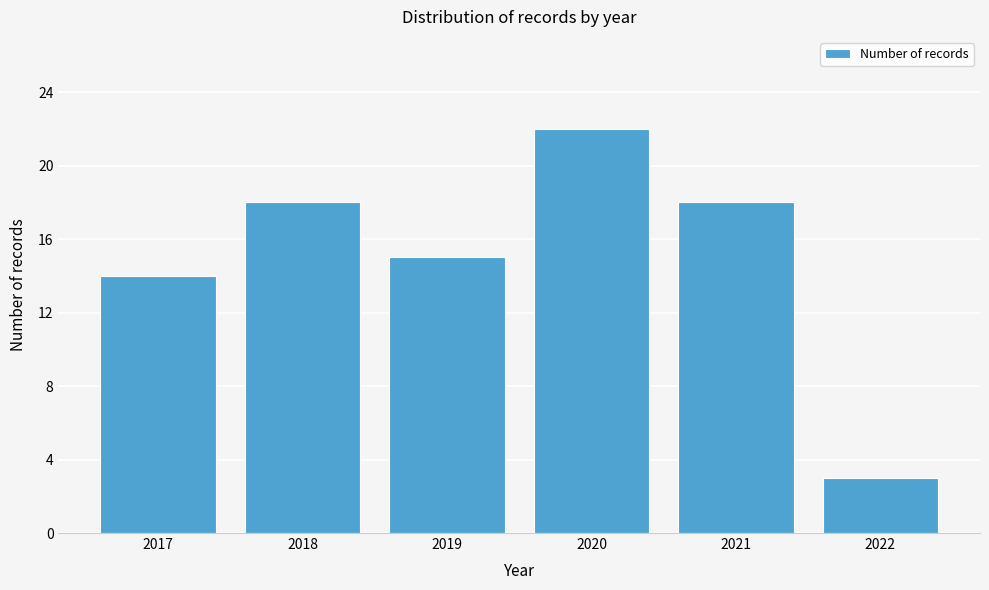

Reading right to left, list all the values displayed in this chart.

2022=3	2021=18	2020=22	2019=15	2018=18	2017=14